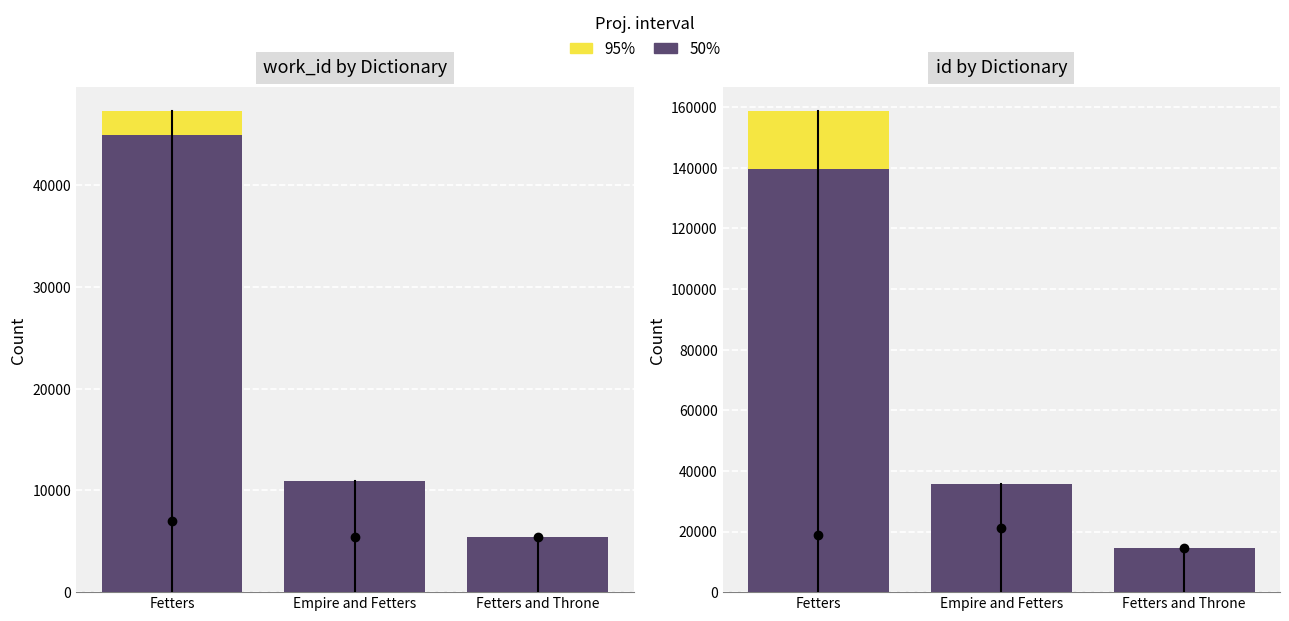

What is the spread (max minus min) of values at Fetters?

19173